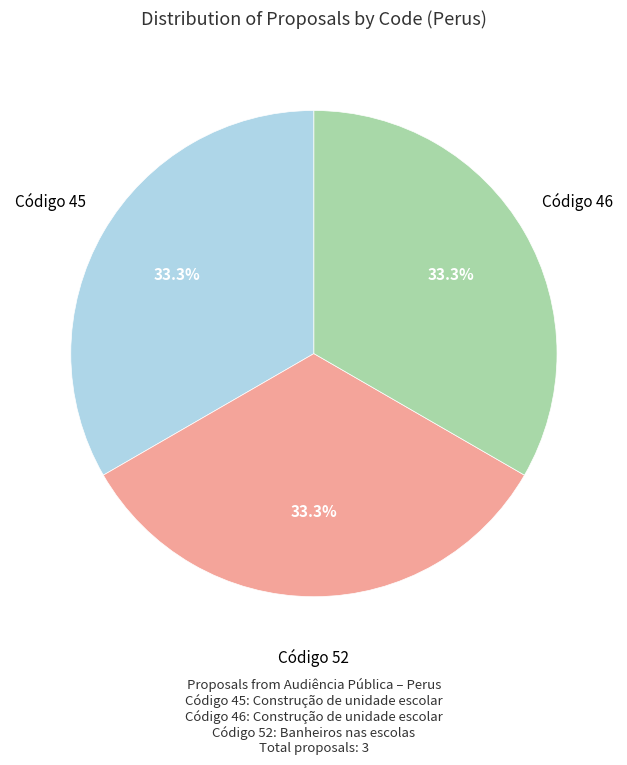

Does any single category account for the majority?

No